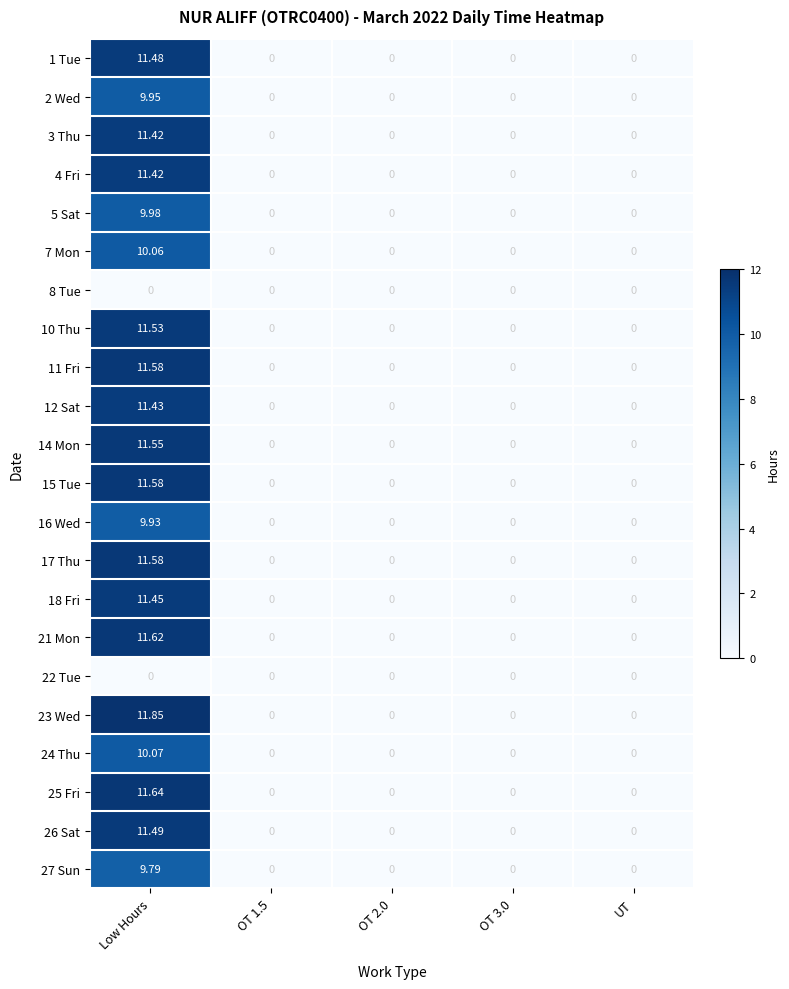

At which label does 4 Fri reach its peak?

Low Hours